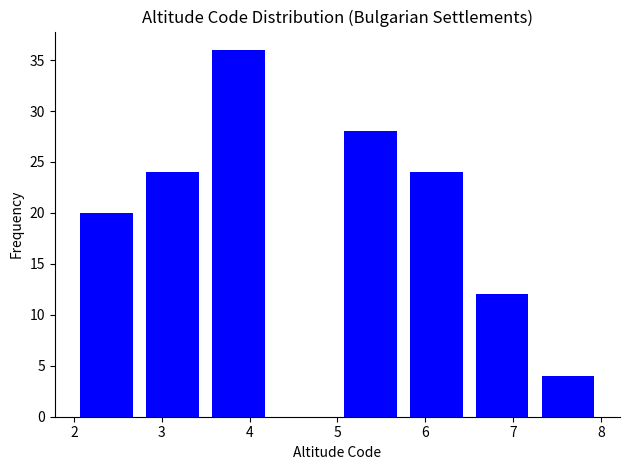

Which range on the x-axis has the tallest bar?

3.50 to 4.25